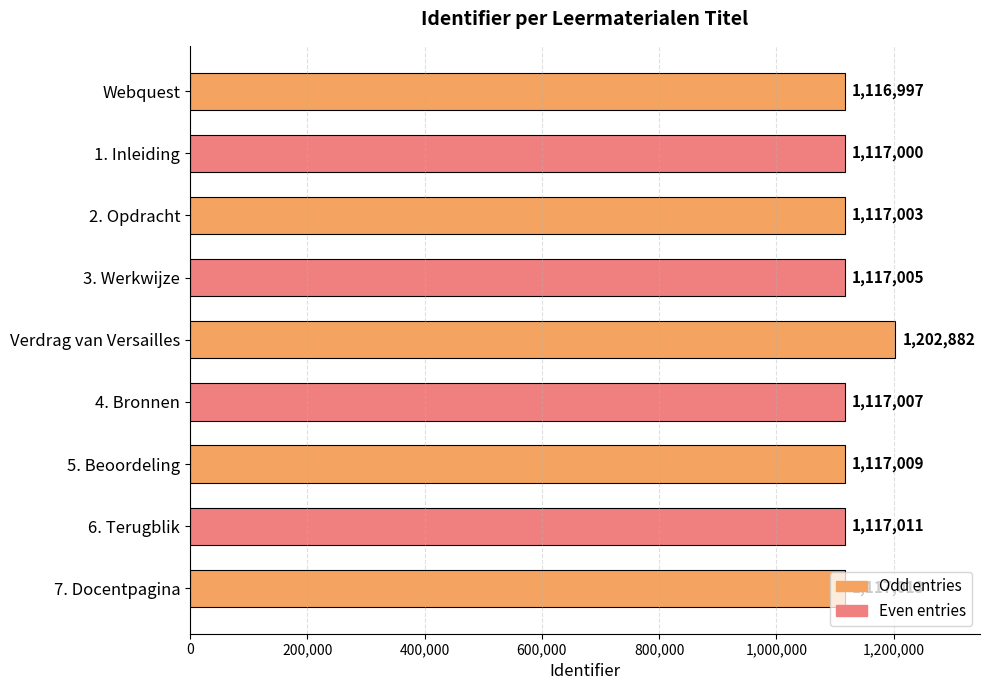

Is it true that the value at Verdrag van Versailles is 1202882?

True